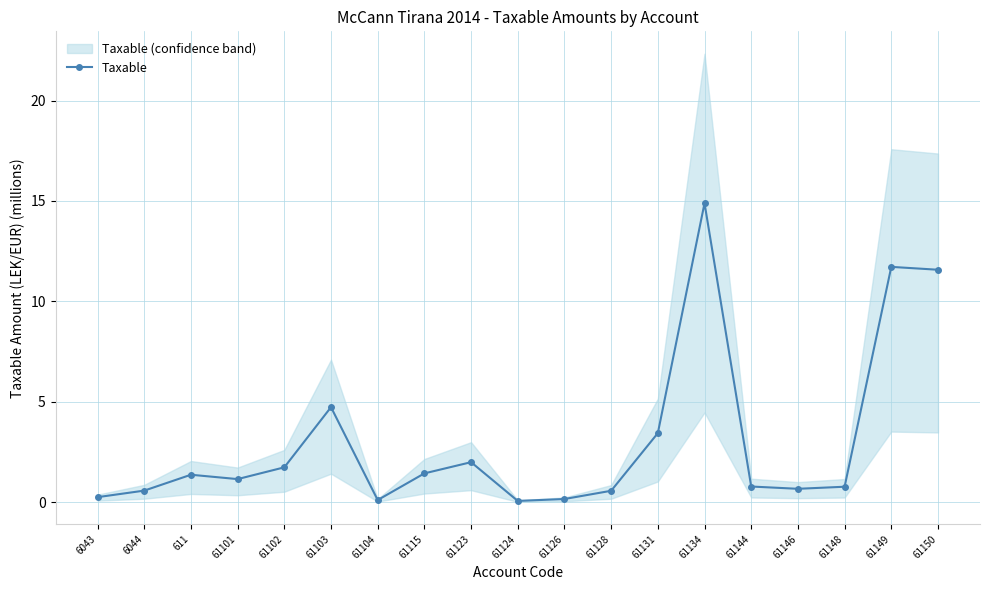

What position from the left is 61104?

7